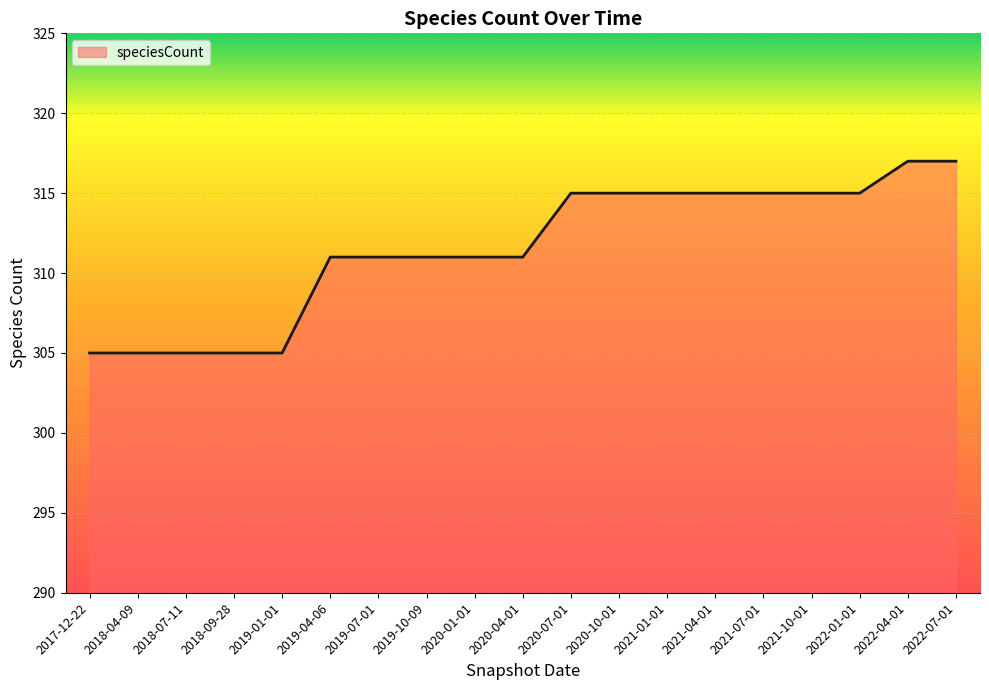

The value at 2020-01-01 is 311. True or false?

True